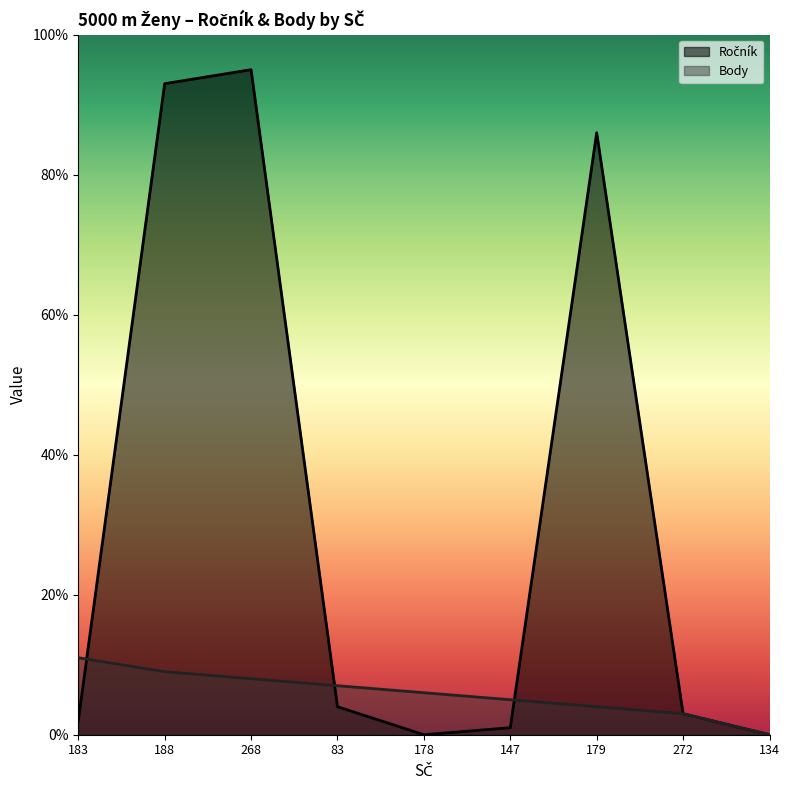

How many values in the Body series exceed 6?

4